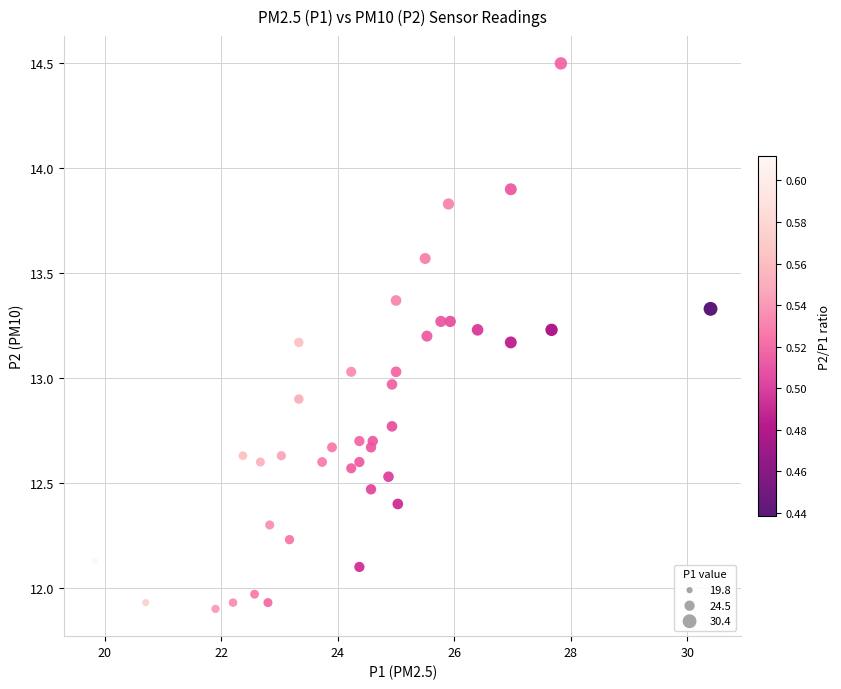

What is the range of X values (max minus min)?

10.6